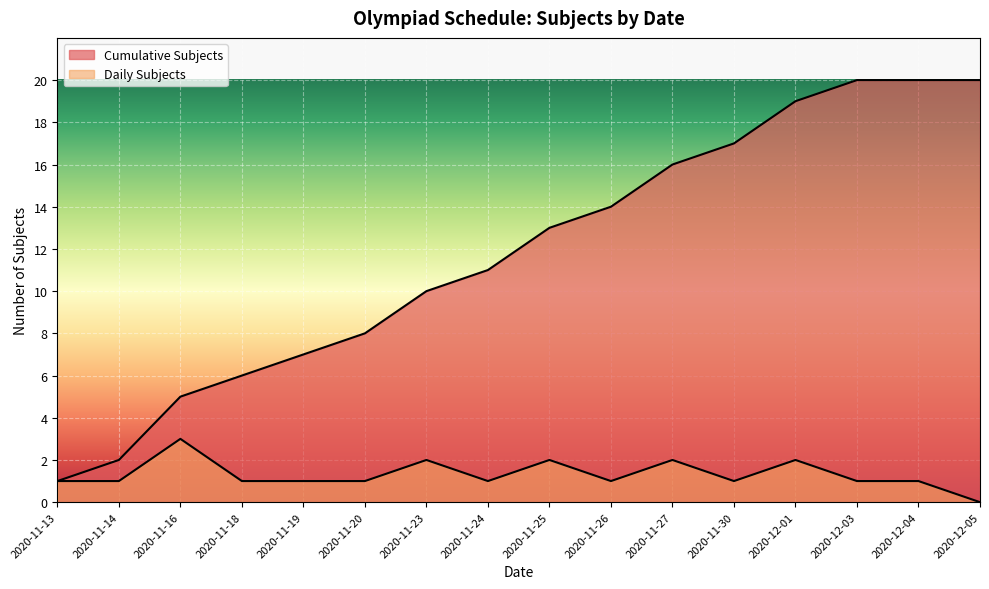

How many lines are shown in the chart?

2